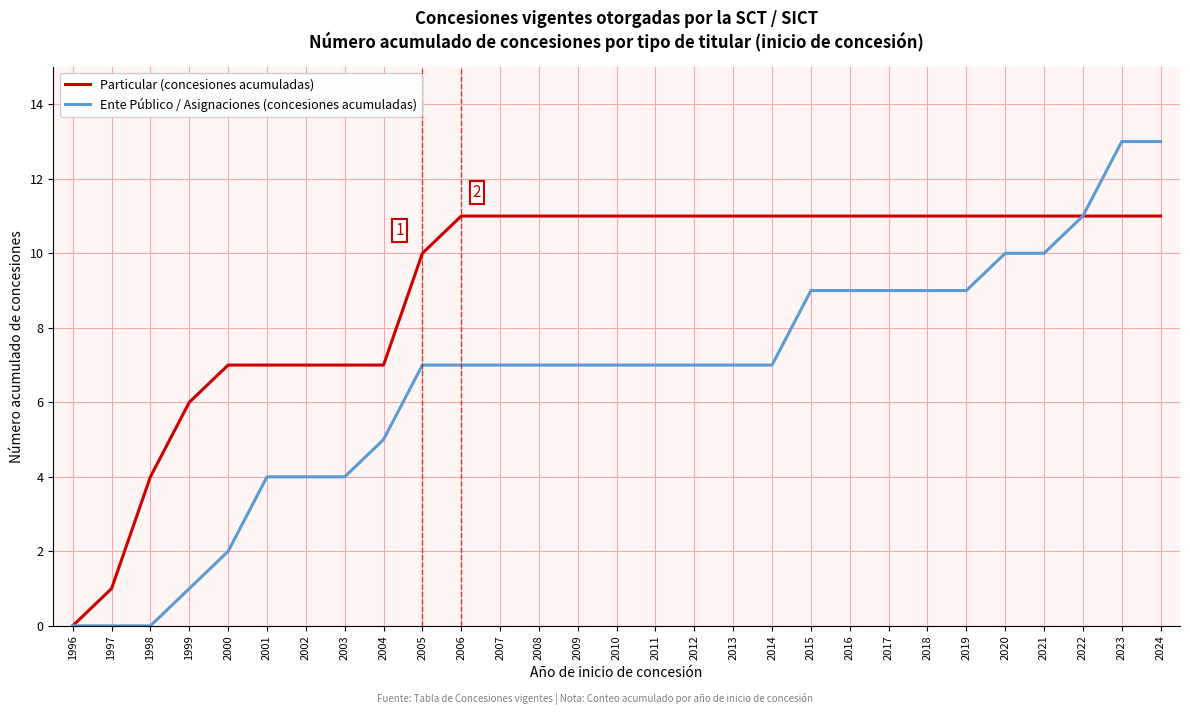

The value of Particular (concesiones acumuladas) at 2004 is 11. True or false?

False